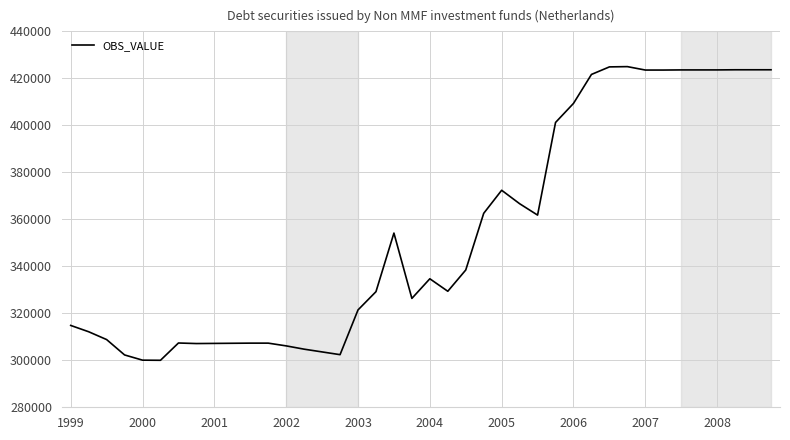

What is the difference between the maximum and minimum values?

125000.0